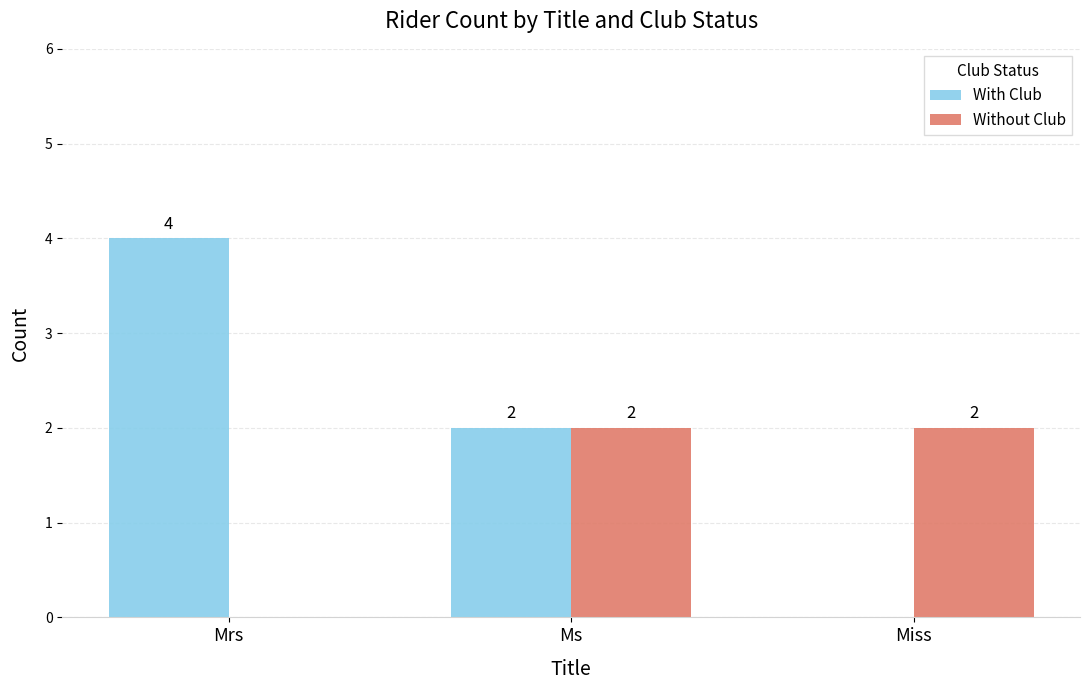

Which category has the highest value in the With Club series?

Mrs